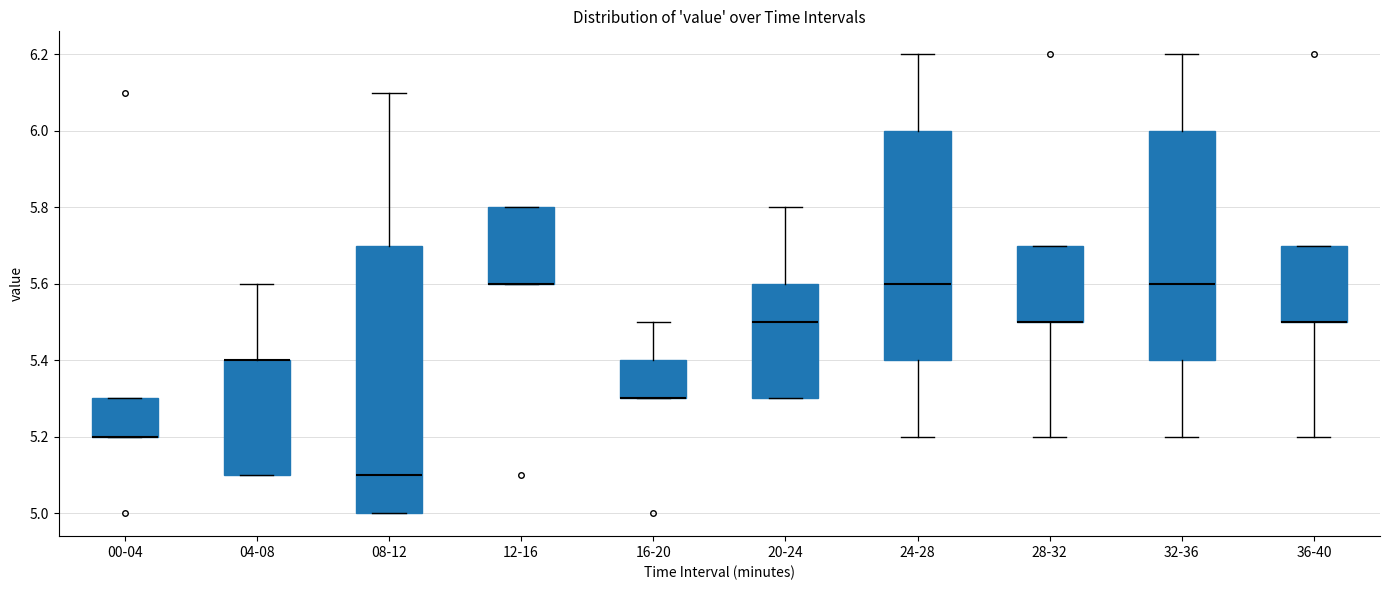

Which box is the tallest, from its lower edge to its upper edge?

08-12